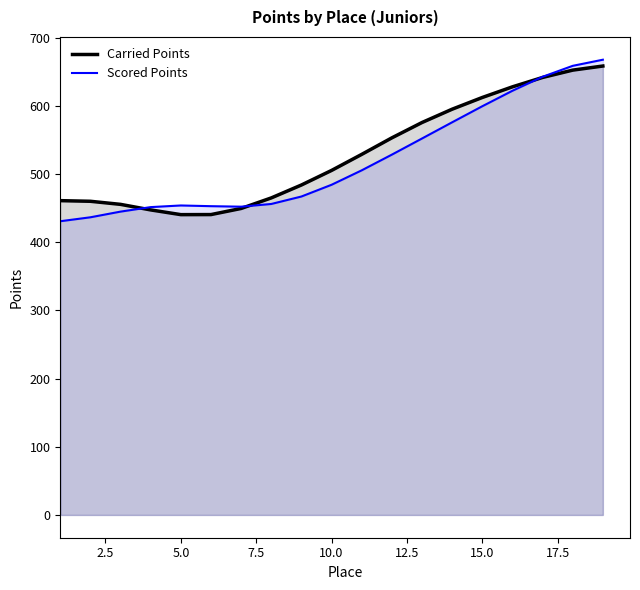

What is the smallest value displayed?

430.8